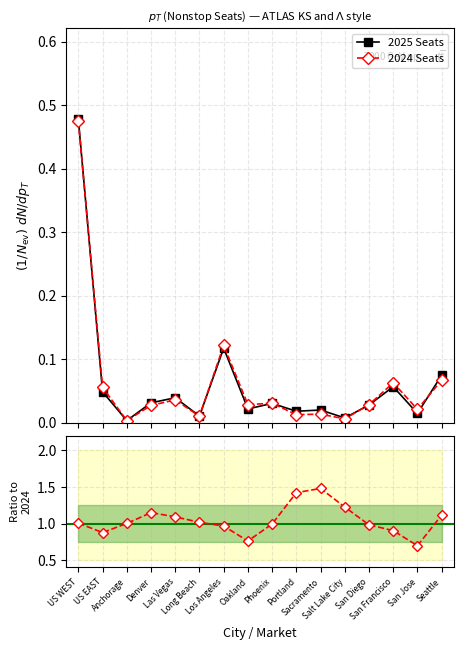

Which series has the largest range (max minus min)?

Ratio 2025/2024